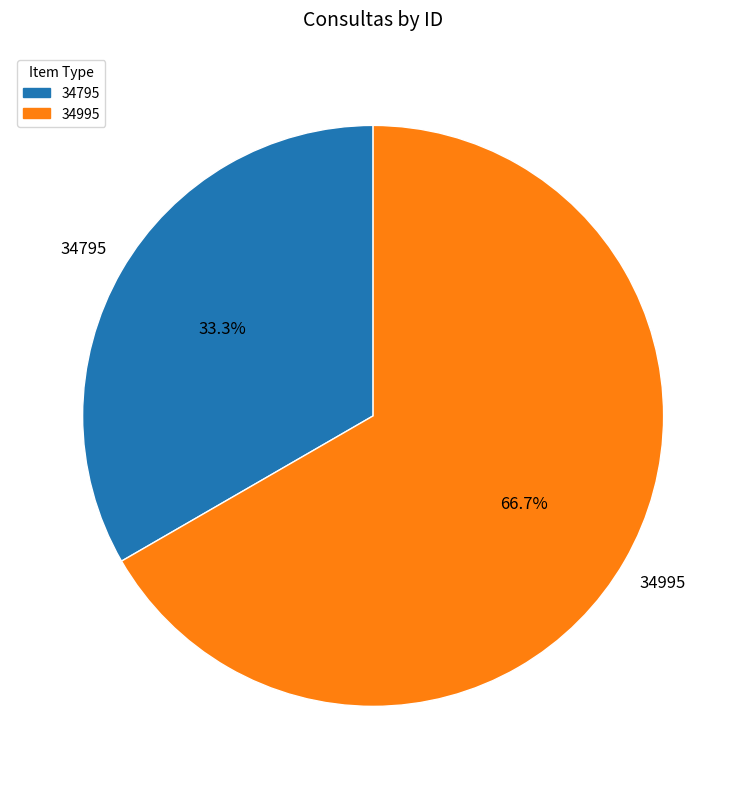

Do 34995 and 34795 together represent more than half of the pie?

Yes